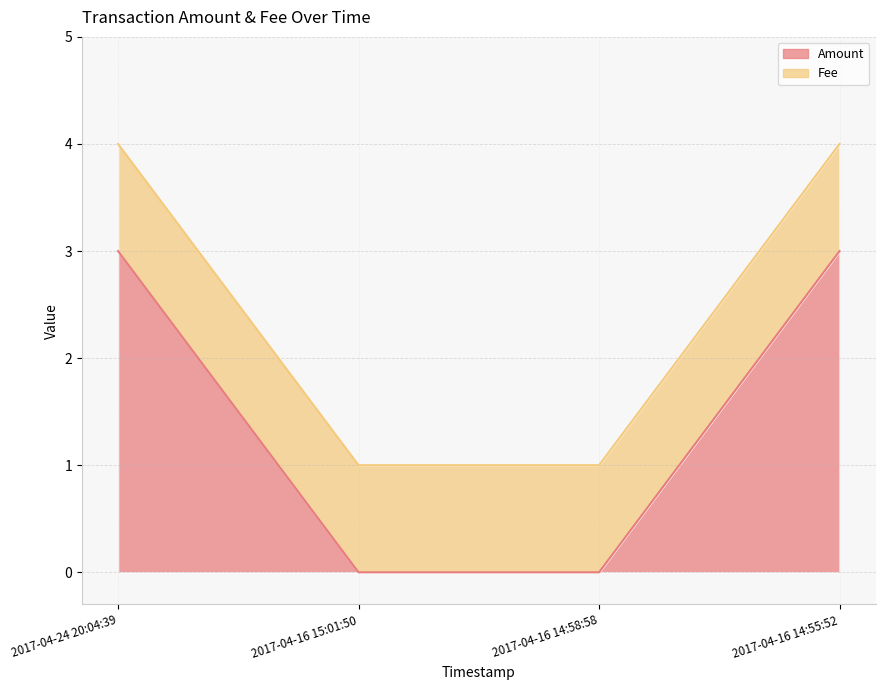

What is the ratio of the value at 2017-04-16 14:55:52 to the value at 2017-04-24 20:04:39?

1.0